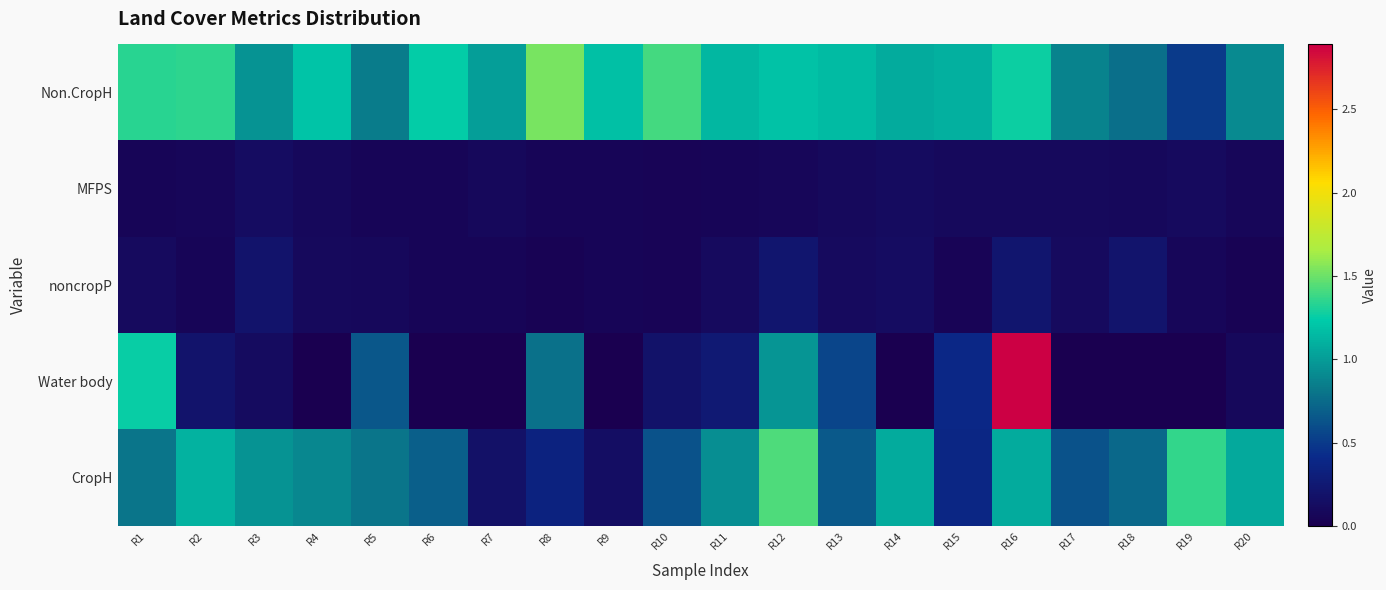

Which category has the highest value across all series?

R16